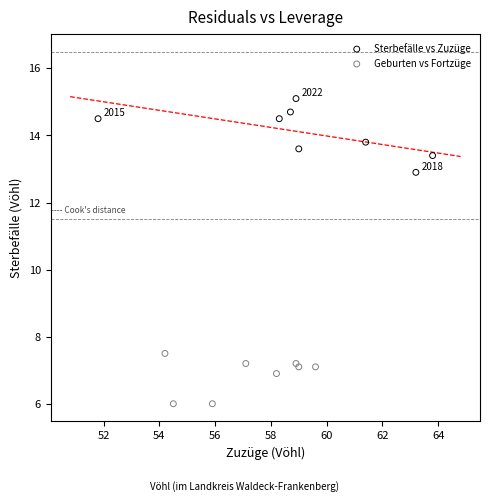

Which series contains the lowest Y value?

Geburten vs Fortzüge